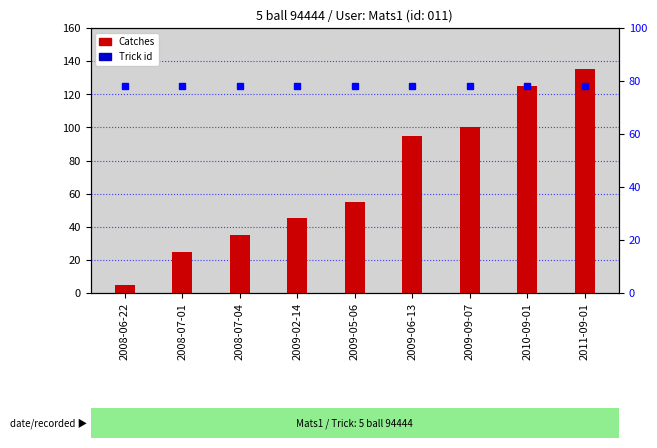

At how many categories does at least one series exceed 39?

9